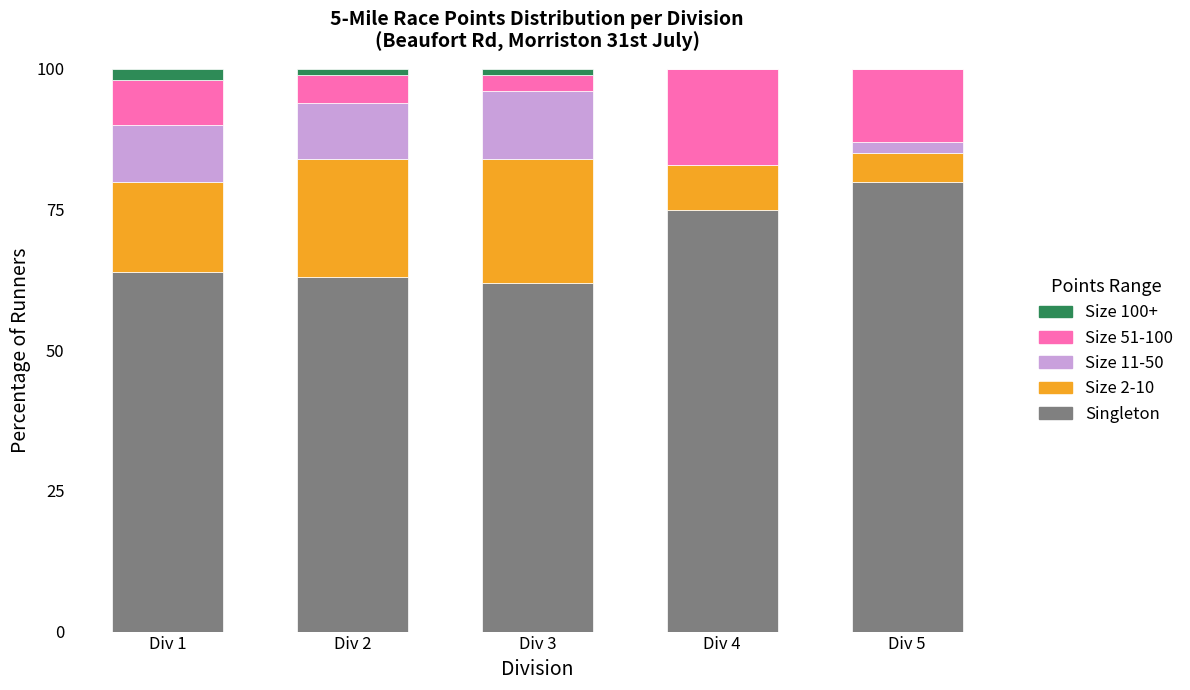

What are all the series names shown in the legend?

Size 100+, Size 51-100, Size 11-50, Size 2-10, Singleton